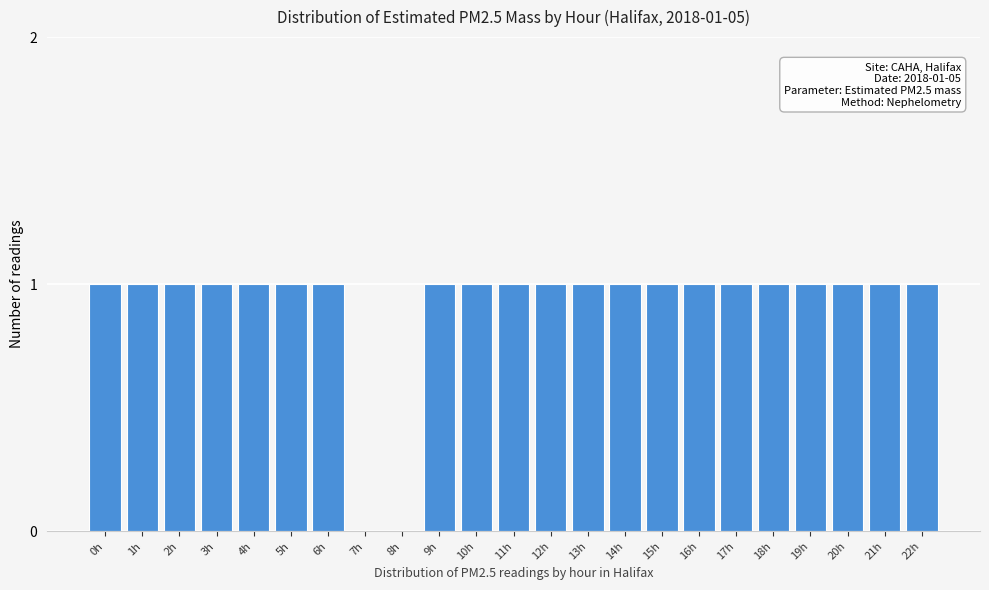

Reading left to right, list all the values displayed in this chart.

0h=1	1h=1	2h=1	3h=1	4h=1	5h=1	6h=1	7h=0	8h=0	9h=1	10h=1	11h=1	12h=1	13h=1	14h=1	15h=1	16h=1	17h=1	18h=1	19h=1	20h=1	21h=1	22h=1